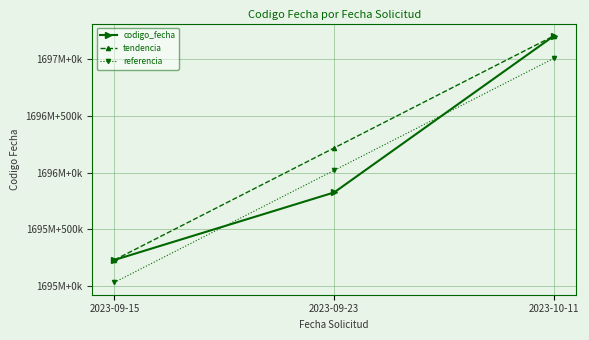

Is this an area chart (filled region under the line)?

No